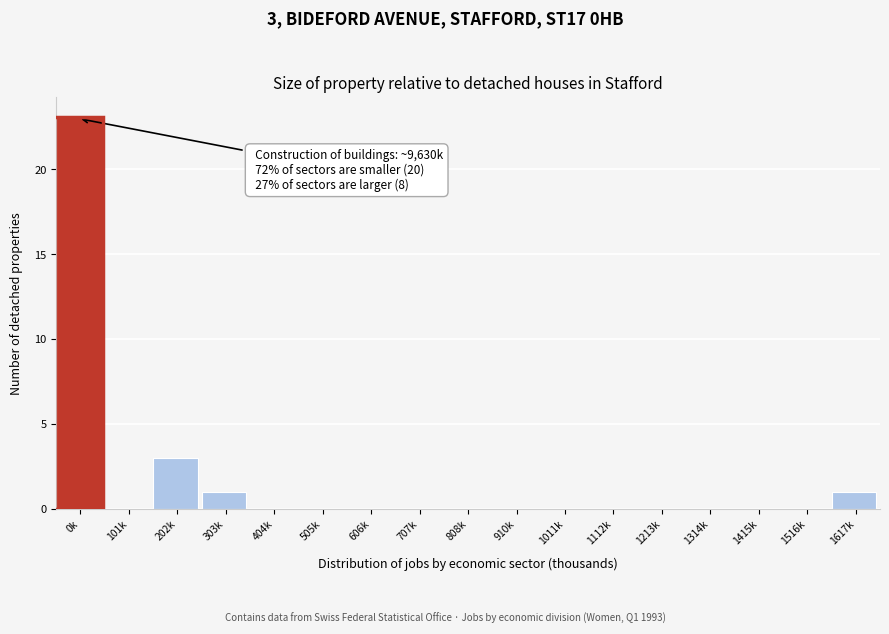

Reading right to left, what are all the values shown in this chart?

1617k=1	1516k=0	1415k=0	1314k=0	1213k=0	1112k=0	1011k=0	910k=0	808k=0	707k=0	606k=0	505k=0	404k=0	303k=1	202k=3	101k=0	0k=23